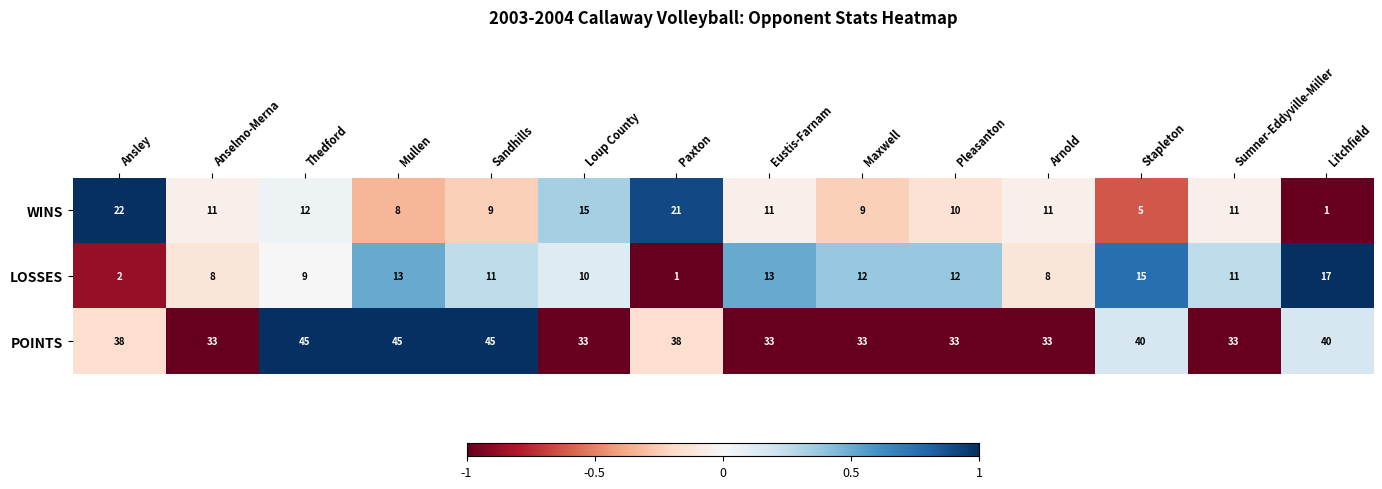

How many data points does each series have?

14